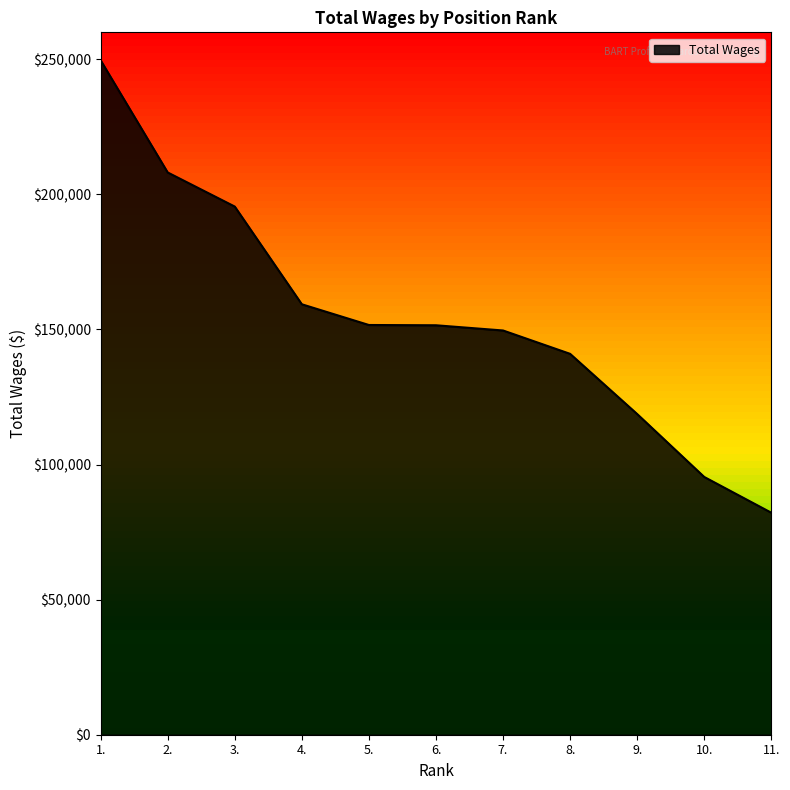

Is it true that the value at 9. is 118705?

True